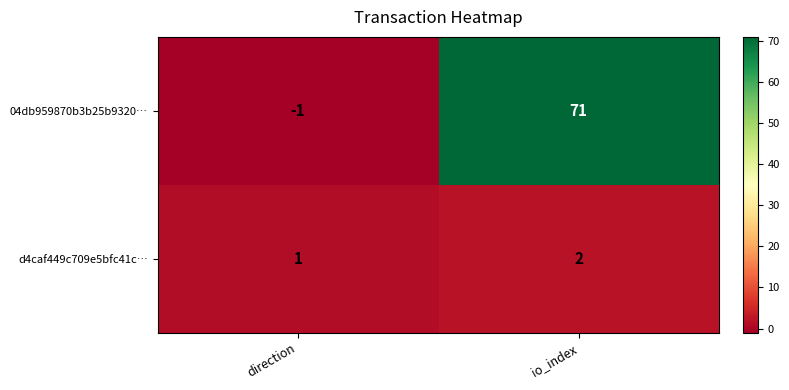

The 04db959870b3b25b9320… series shows 0 at direction. True or false?

False